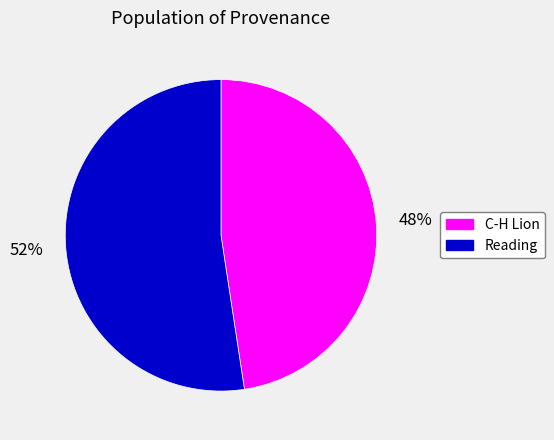

Rank the categories by value from highest to lowest.

Reading, C-H Lion